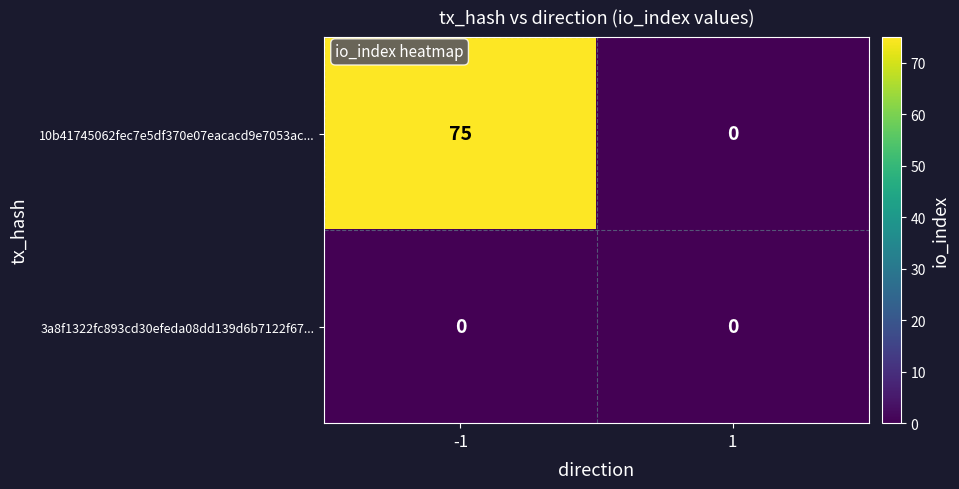

Which category has the highest value across all series?

-1